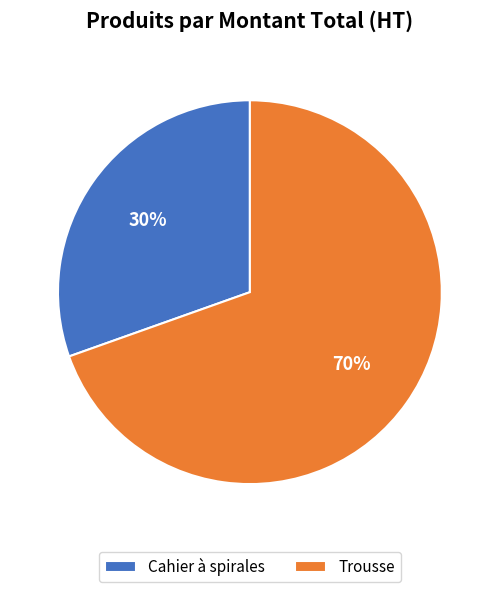

To the nearest percent, what is the combined percentage of Trousse and Cahier à spirales?

100%